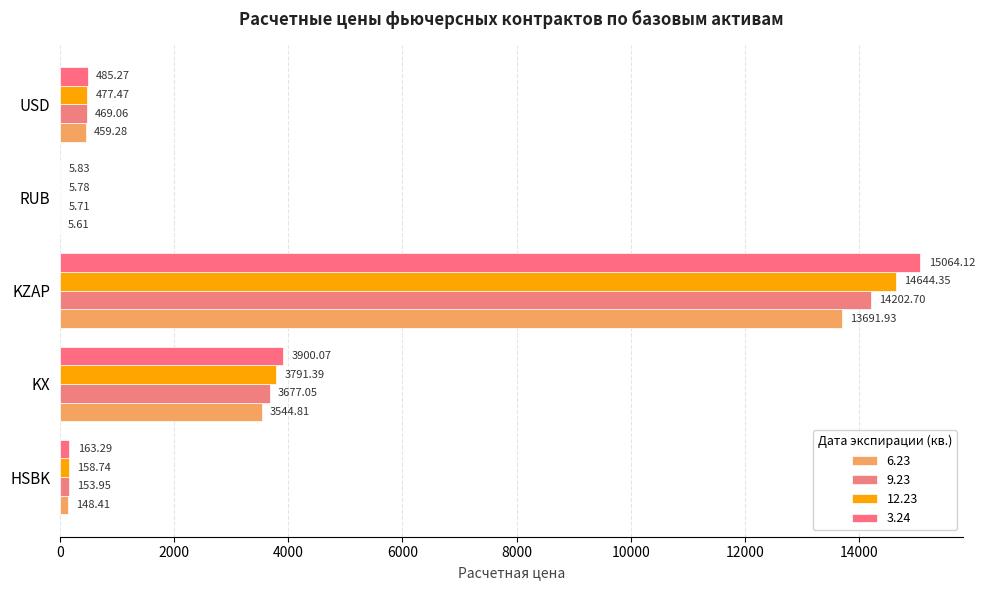

How many series are shown in this chart?

4